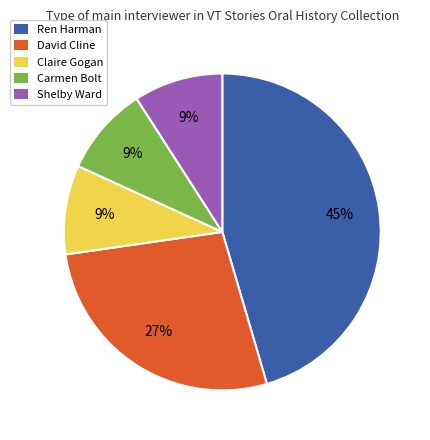

To the nearest percent, what is the average slice percentage?

20%